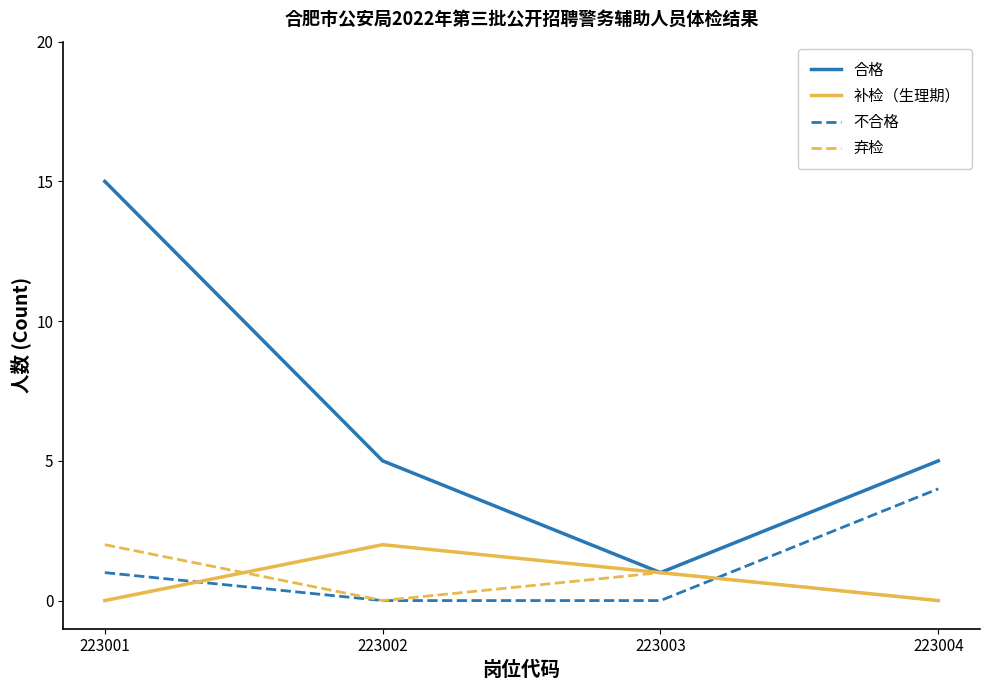

Between 223002 and 223003, which series saw the biggest shift?

合格